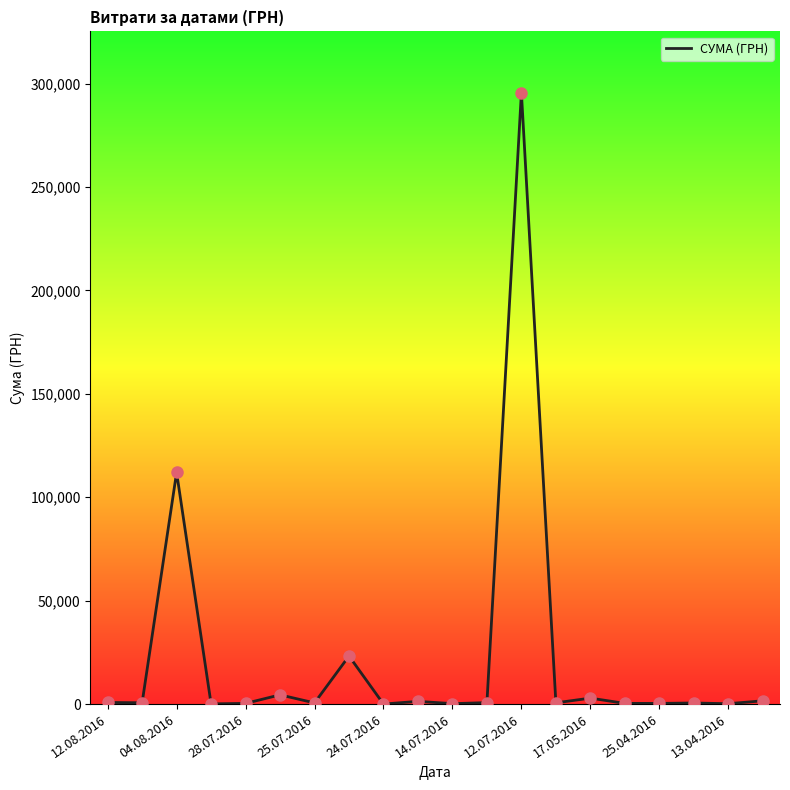

What is the maximum value shown in the chart?

295638.6